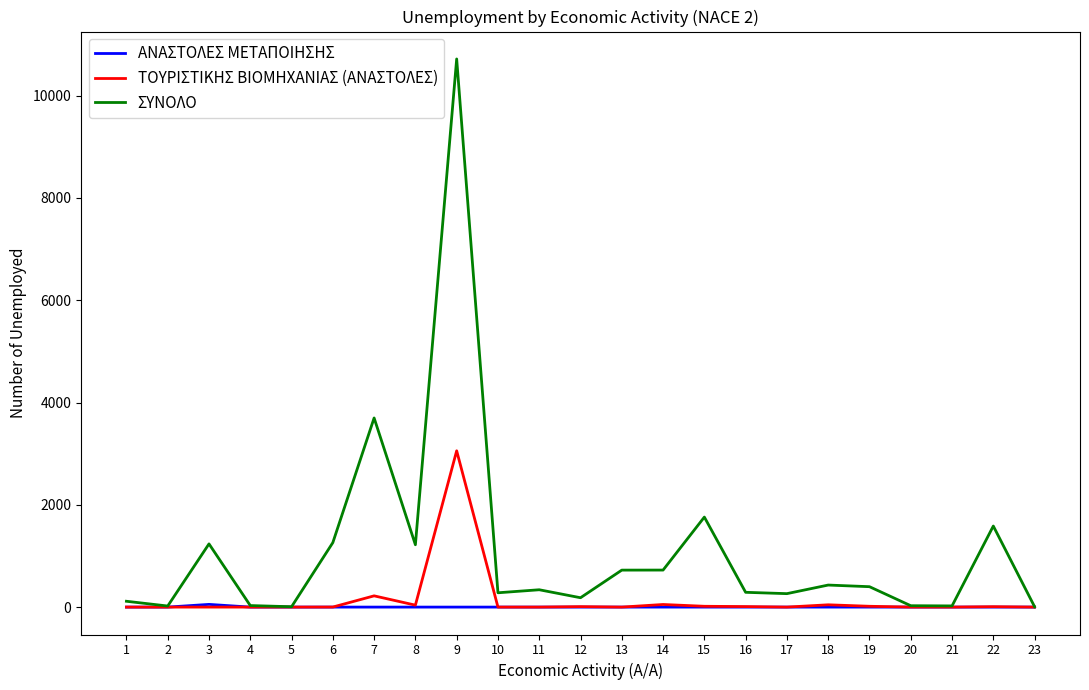

What is the difference between the second highest and second lowest values in the ΣΥΝΟΛΟ series?

3691